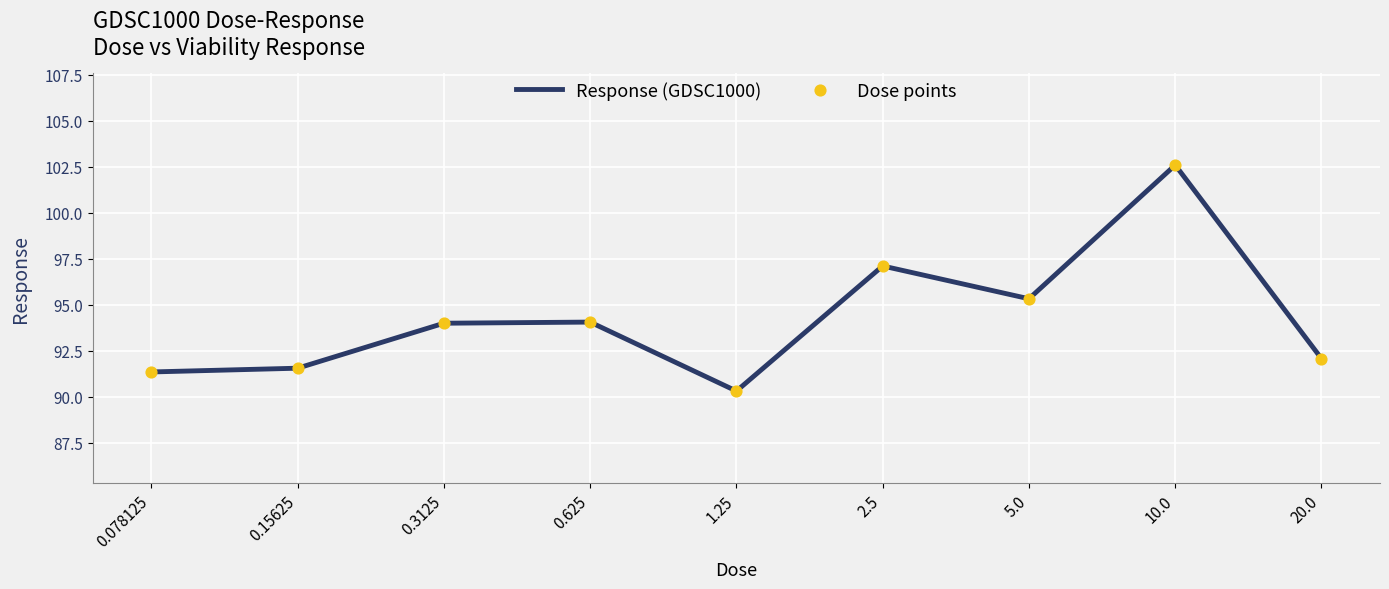

What is the difference between the maximum and minimum values?

12.3